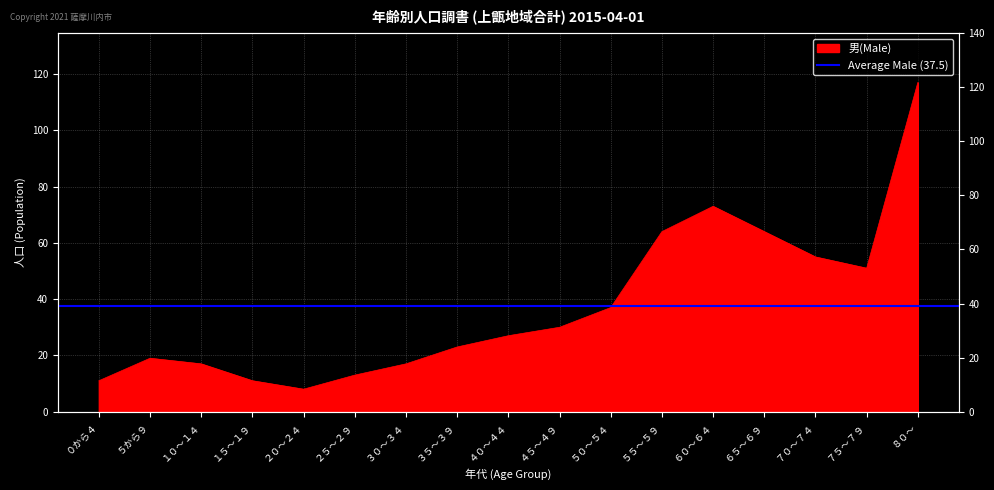

How many distinct data groups are displayed?

1